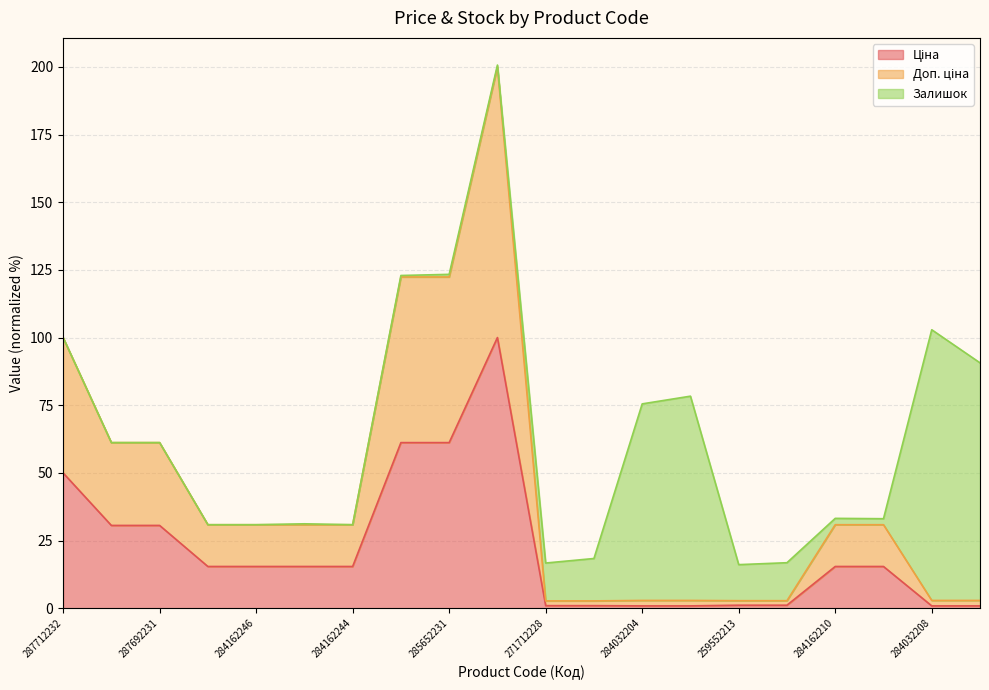

The value of Ціна at 284162246 is 8.8. True or false?

False